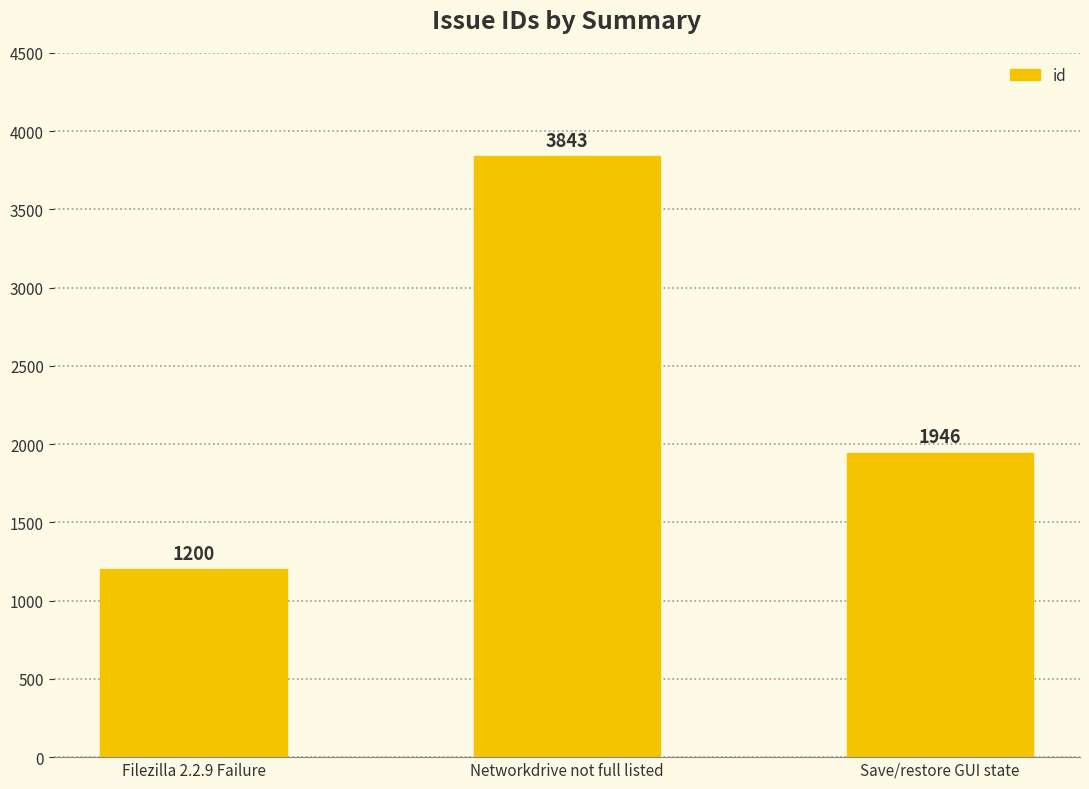

How many values are below 1946?

1